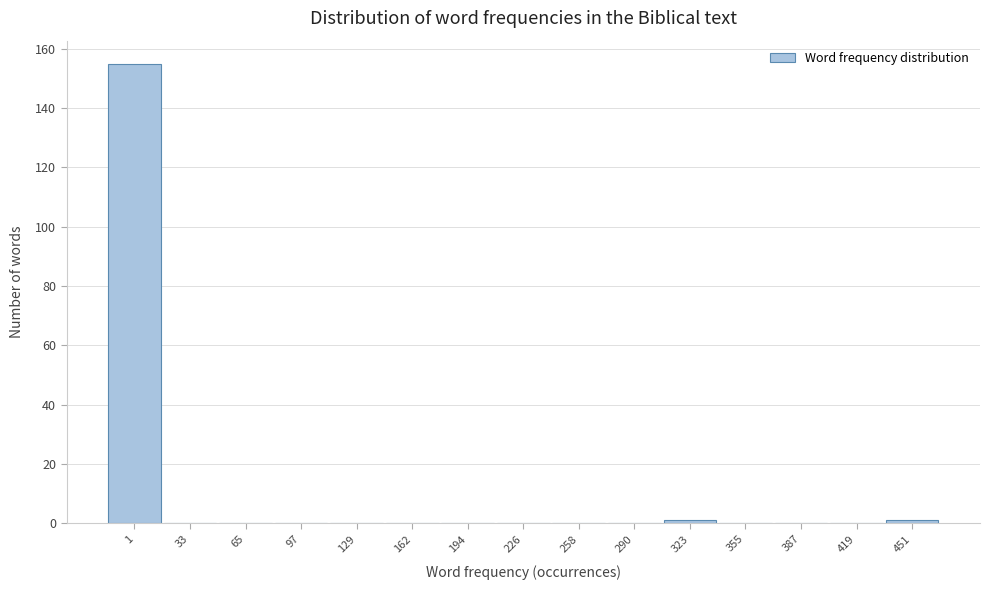

Reading left to right, what are all the values shown in this chart?

1=155	33=0	65=0	97=0	129=0	162=0	194=0	226=0	258=0	290=0	323=1	355=0	387=0	419=0	451=1